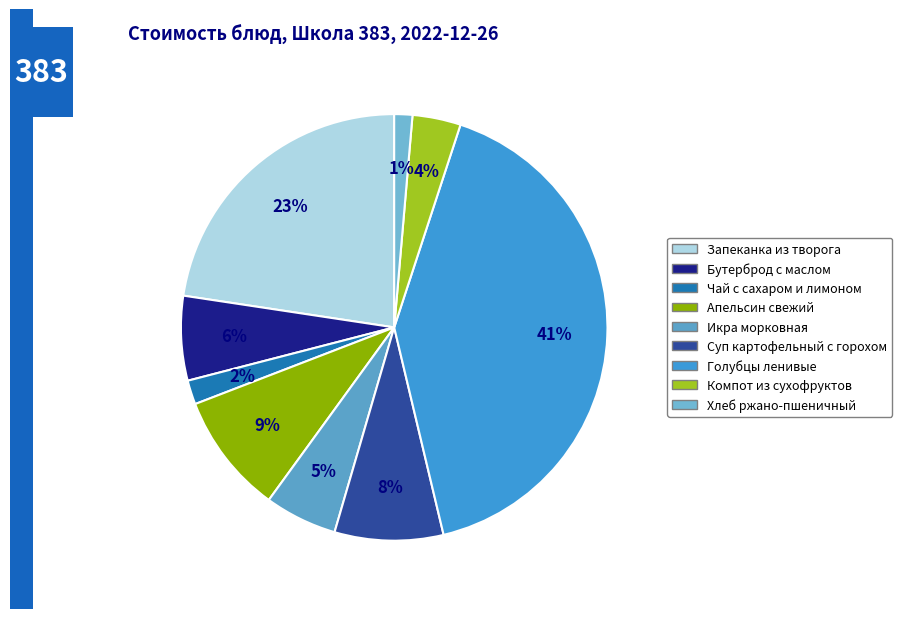

Which has a higher value, Бутерброд с маслом or Икра морковная?

Бутерброд с маслом